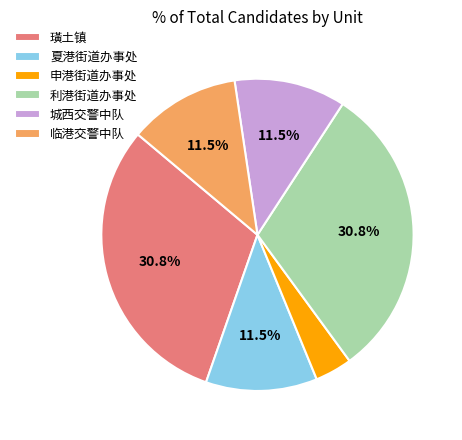

What is the ratio of the value at 利港街道办事处 to the value at 璜土镇?

1.0